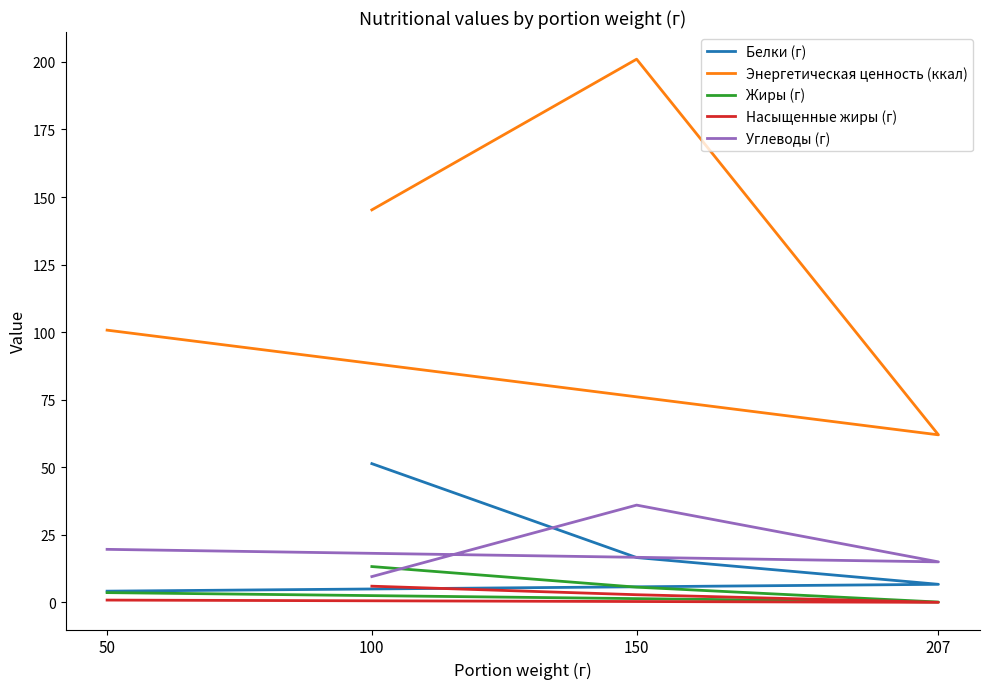

What value does the Белки (г) series have at 150?

16.6